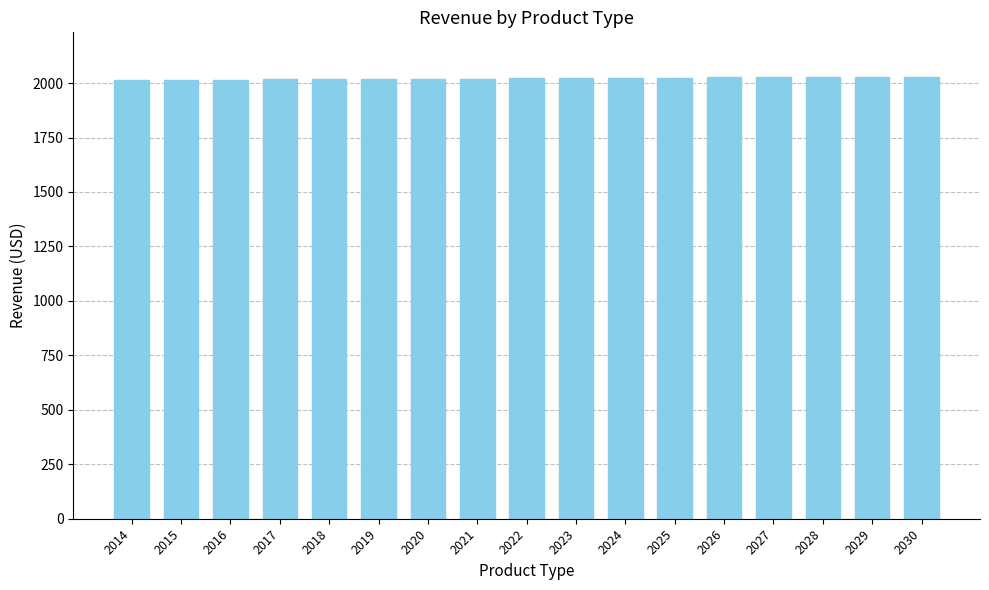

Approximately how many times larger is the value at 2016 compared to 2023?

1.0